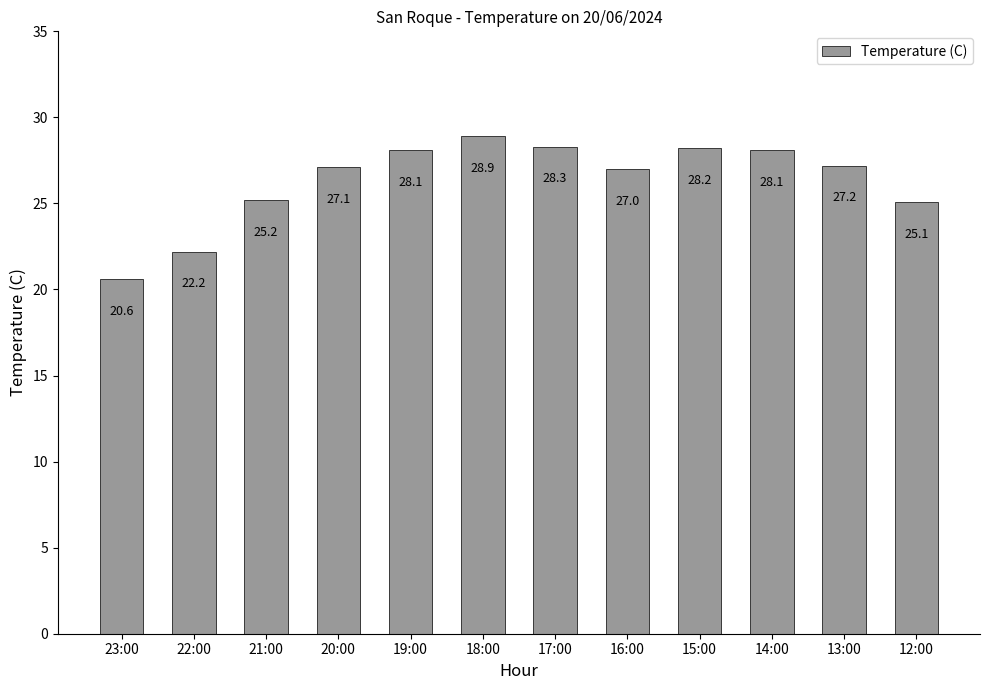

What is the value of the 3rd bar from the left?

25.2